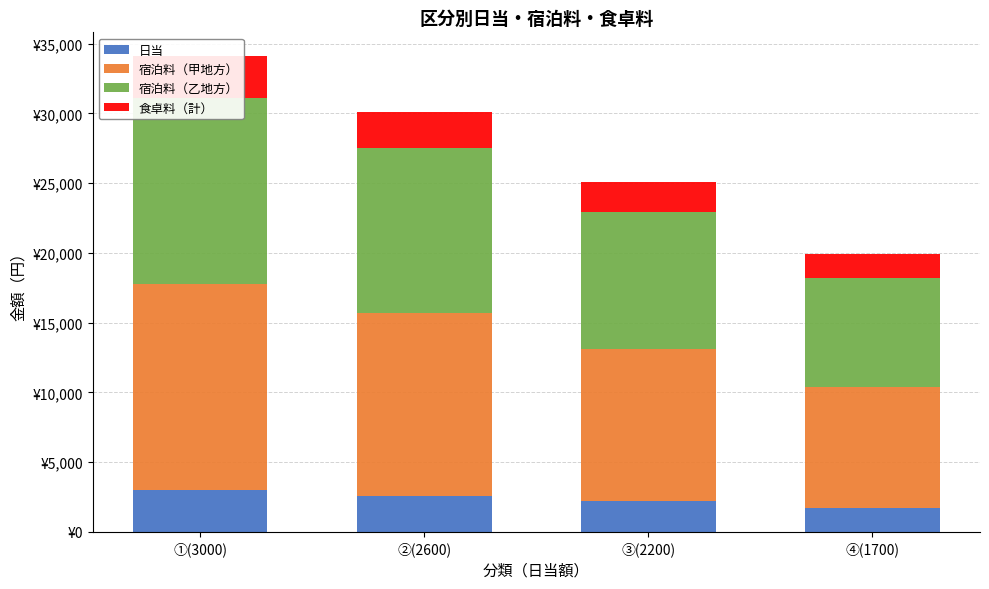

Reading right to left, transcribe all the data shown in this chart.

日当: ④(1700)=1700	③(2200)=2200	②(2600)=2600	①(3000)=3000
宿泊料（甲地方）: ④(1700)=8700	③(2200)=10900	②(2600)=13100	①(3000)=14800
宿泊料（乙地方）: ④(1700)=7800	③(2200)=9800	②(2600)=11800	①(3000)=13300
食卓料（計）: ④(1700)=1700	③(2200)=2200	②(2600)=2600	①(3000)=3000